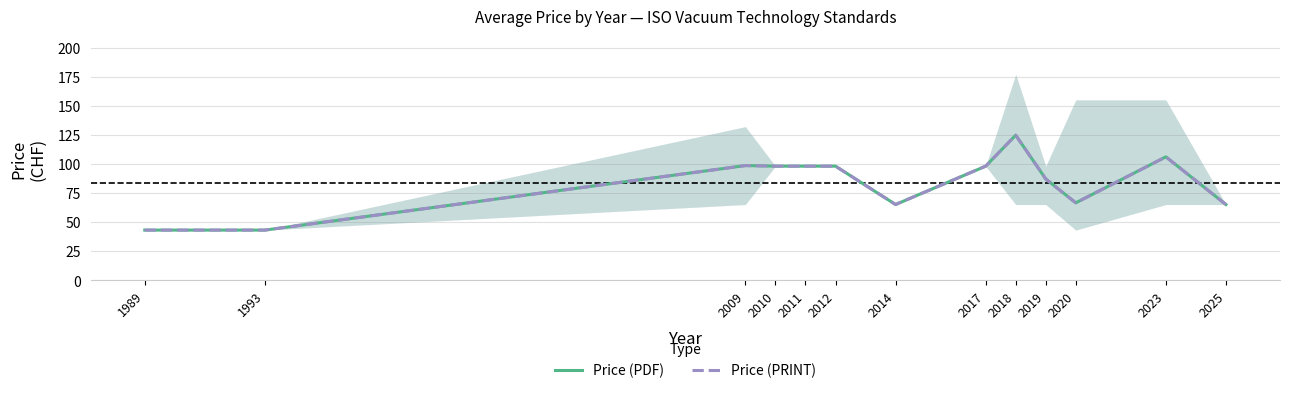

Between 2017 and 2019, which series saw the biggest shift?

Price (PDF)